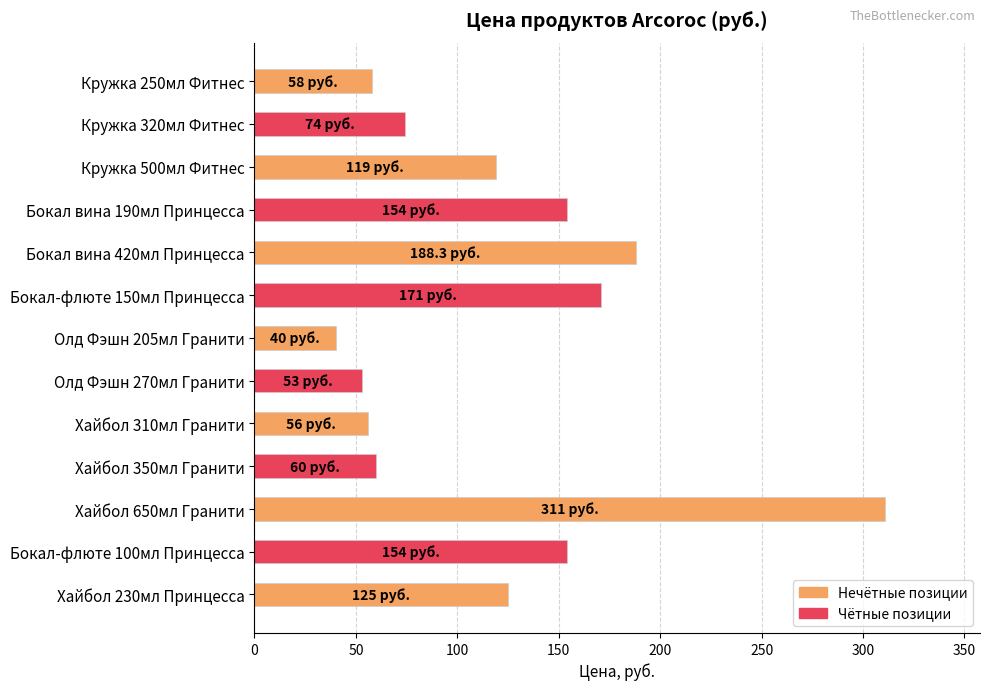

What is the ratio of the value at Бокал вина 190мл Принцесса to the value at Кружка 250мл Фитнес?

2.7